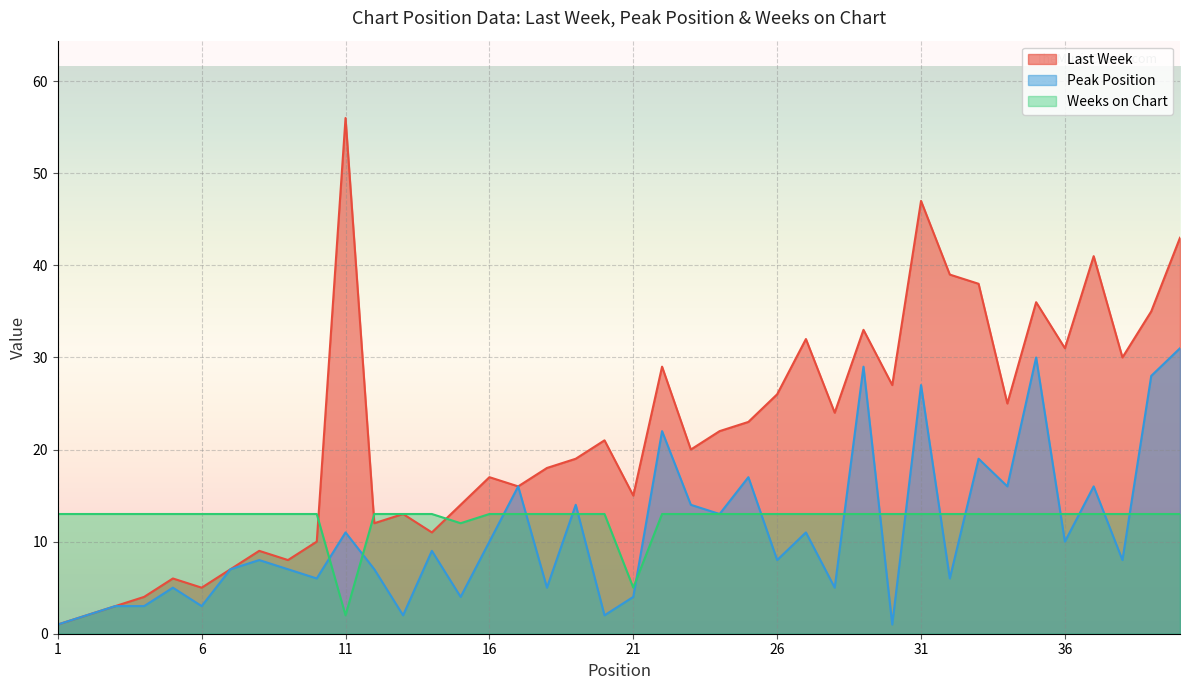

Reading left to right, extract all data points from this chart.

Last Week: 1	2	3	4	6	5	7	9	8	10	56	12	13	11	14	17	16	18	19	21	15	29	20	22	23	26	32	24	33	27	47	39	38	25	36	31	41	30	35	43
Peak Position: 1	2	3	3	5	3	7	8	7	6	11	7	2	9	4	10	16	5	14	2	4	22	14	13	17	8	11	5	29	1	27	6	19	16	30	10	16	8	28	31
Weeks on Chart: 13	13	13	13	13	13	13	13	13	13	2	13	13	13	12	13	13	13	13	13	5	13	13	13	13	13	13	13	13	13	13	13	13	13	13	13	13	13	13	13